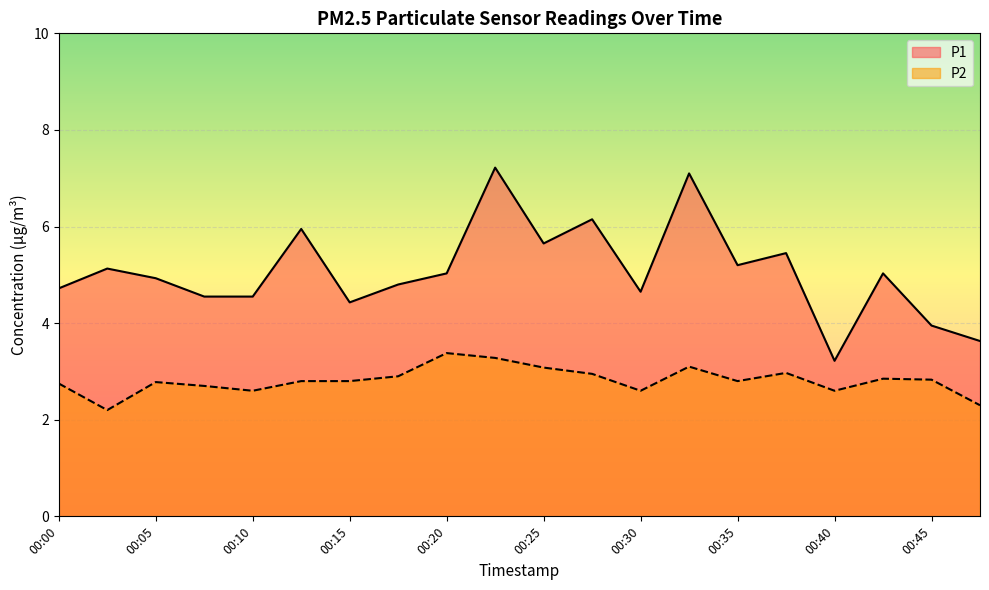

What is the value of the P1 point at the 15th from the left?

5.2